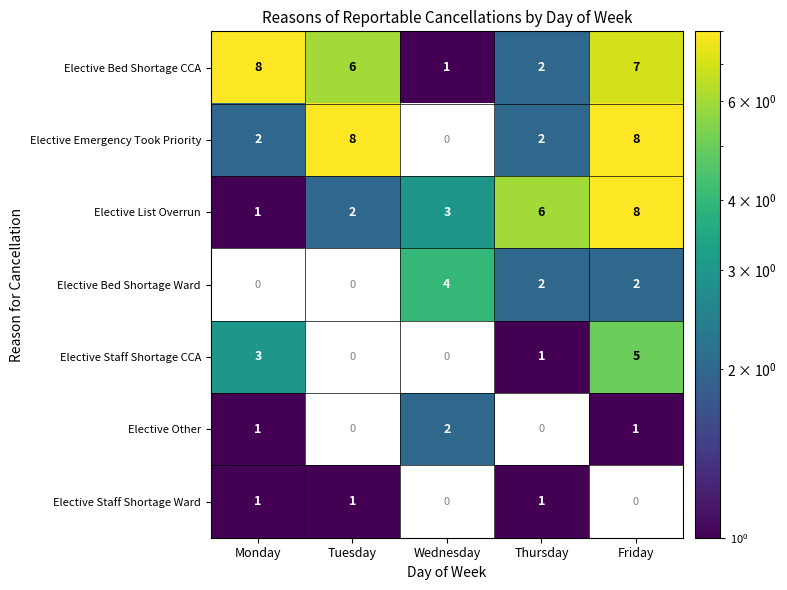

What is the difference between the Elective Bed Shortage CCA values at Wednesday and Tuesday?

5